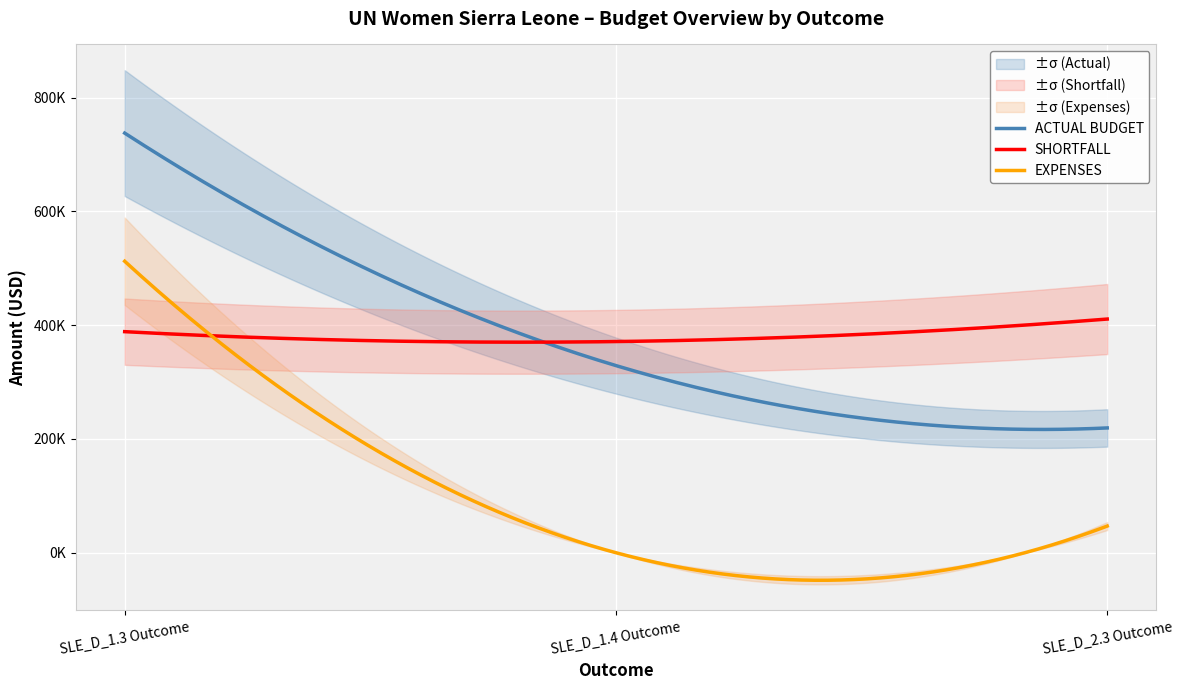

Does the chart display data point markers on the line(s)?

No